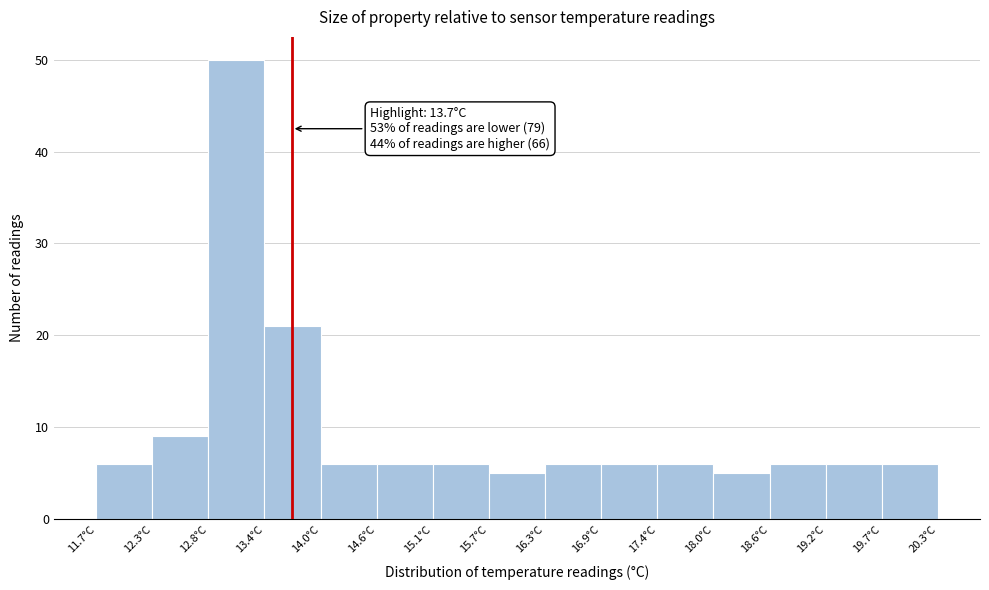

Over which range of the x-axis is the bar tallest?

12.8 to 13.4